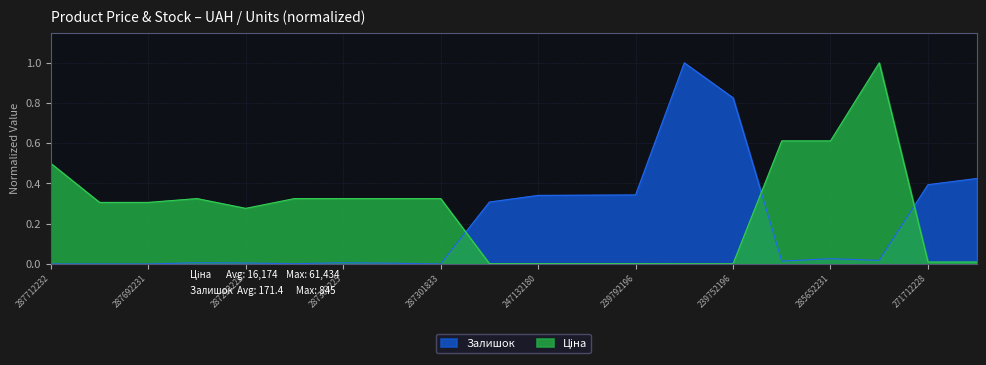

Reading right to left, transcribe all the data shown in this chart.

Ціна: 271712227=0.0	271712228=0.0	285672232=1.0	285652231=0.6	285652233=0.6	239752196=0.0	239752197=0.0	239792196=0.0	239792197=0.0	247132180=0.0	247132181=0.0	287301833=0.3	287302224=0.3	287302225=0.3	287302226=0.3	287292222=0.3	287302223=0.3	287692231=0.3	287692233=0.3	287712232=0.5
Залишок: 271712227=0.4	271712228=0.4	285672232=0.0	285652231=0.0	285652233=0.0	239752196=0.8	239752197=1.0	239792196=0.3	239792197=0.3	247132180=0.3	247132181=0.3	287301833=0.0	287302224=0.0	287302225=0.0	287302226=0.0	287292222=0.0	287302223=0.0	287692231=0.0	287692233=0.0	287712232=0.0